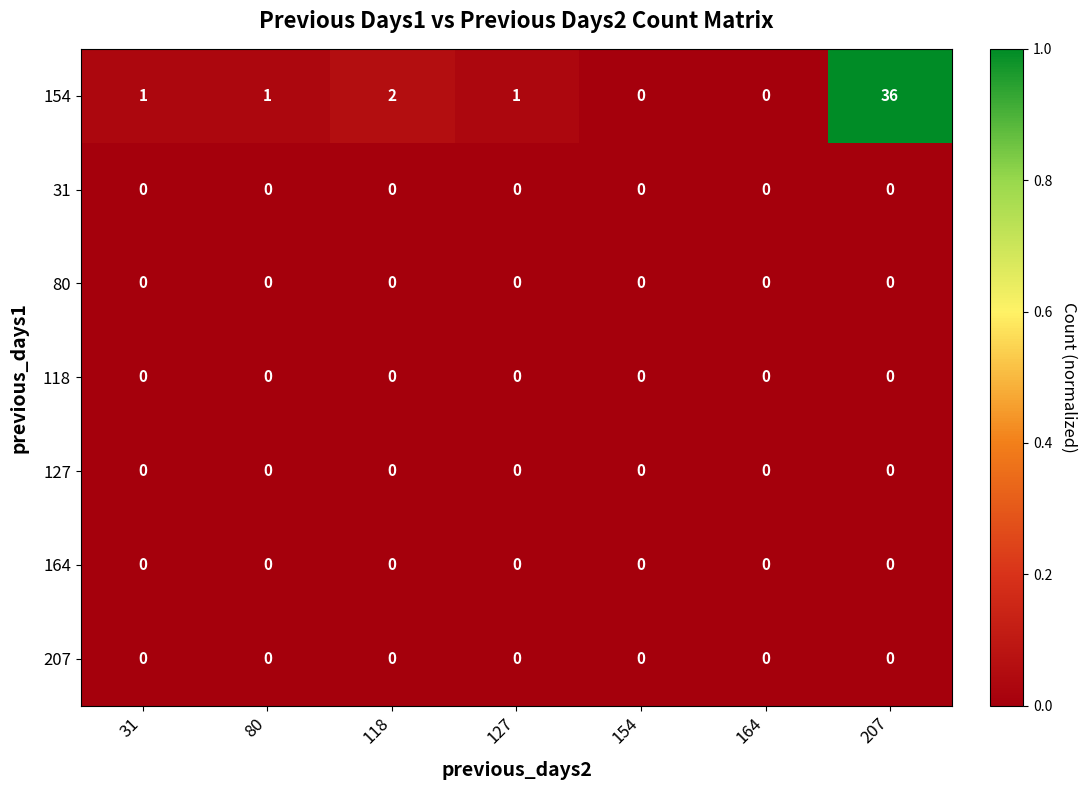

Which series has the widest spread of values?

154